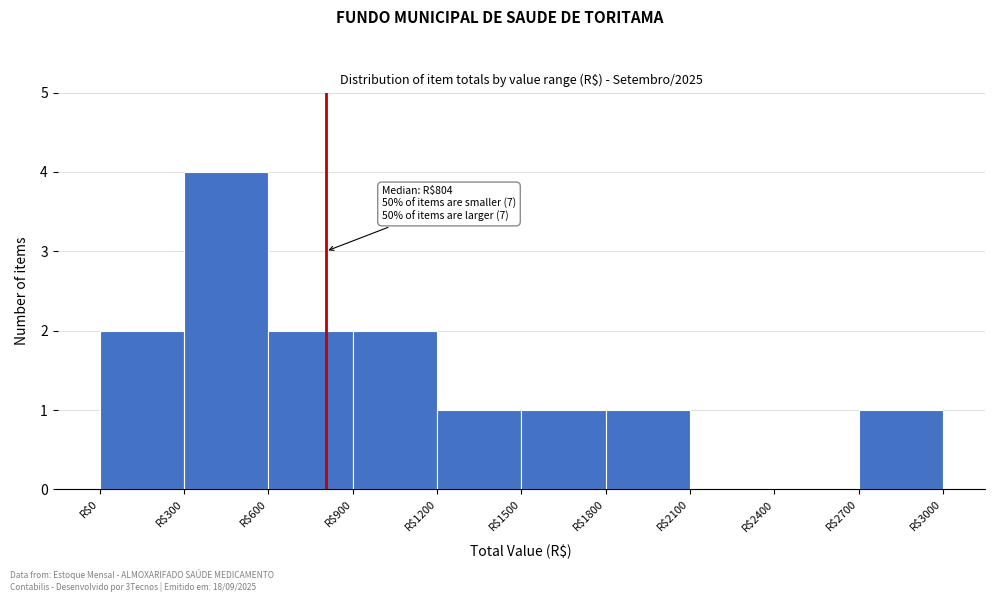

Over which range of the x-axis is the bar tallest?

300 to 600